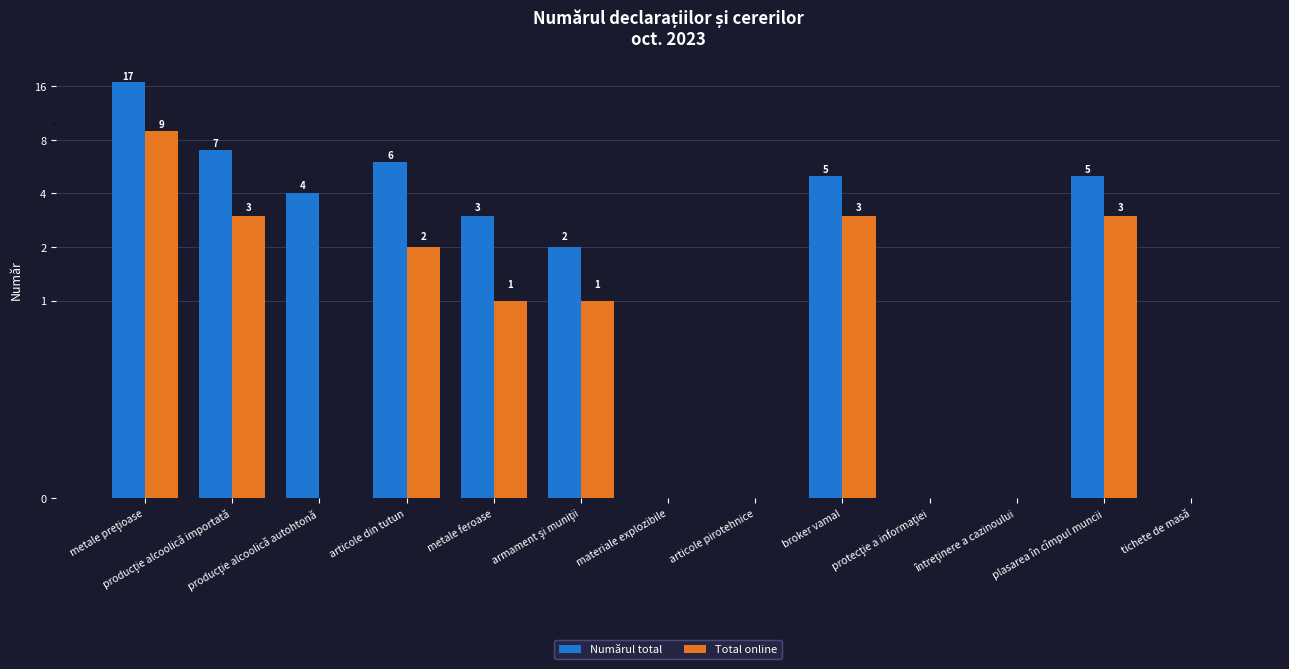

What is the difference between the maximum and minimum values in the Total online series?

9